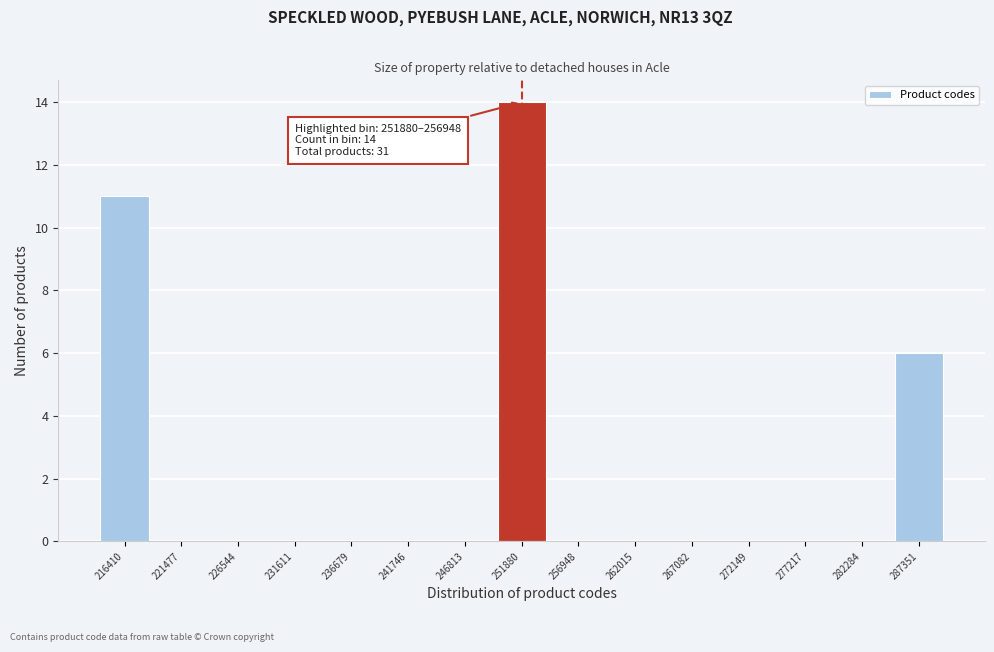

Reading left to right, what are all the values shown in this chart?

216410=11	221477=0	226544=0	231611=0	236679=0	241746=0	246813=0	251880=14	256948=0	262015=0	267082=0	272149=0	277217=0	282284=0	287351=6